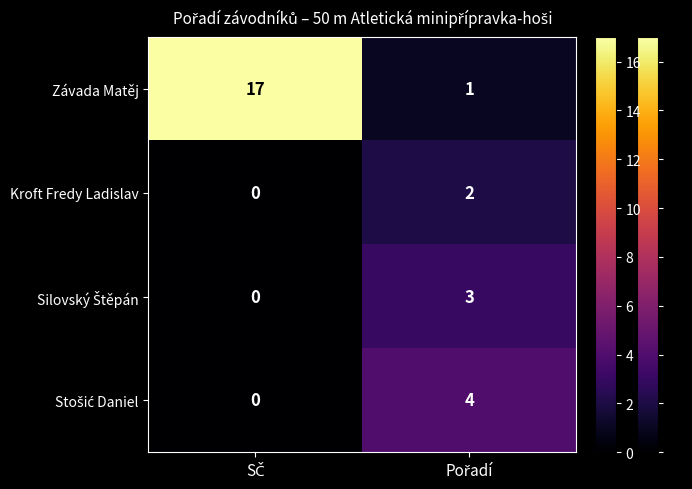

Count the number of categories in the chart.

2